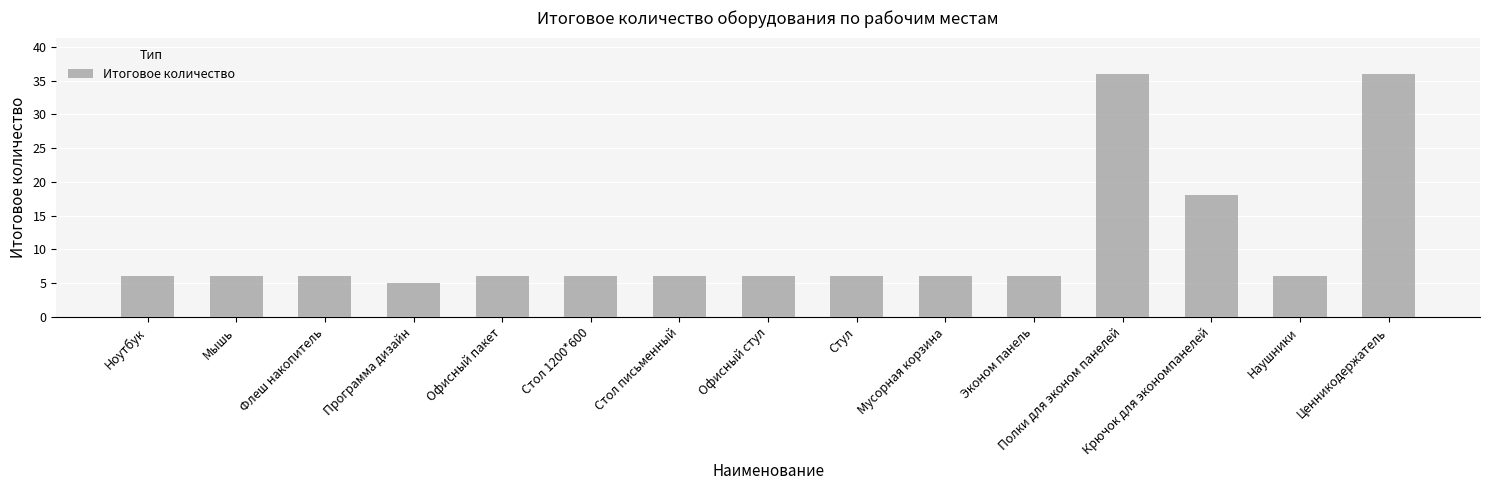

What is the value of the 1st bar from the left?

6